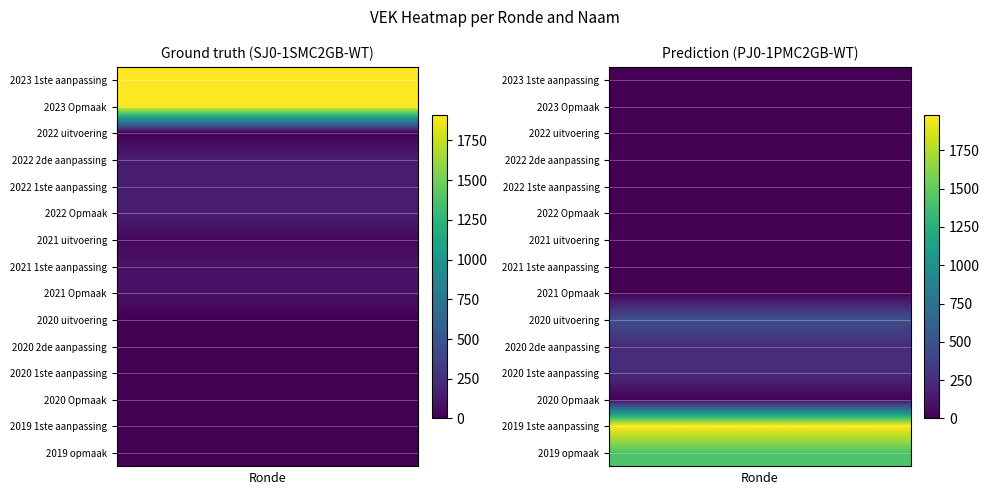

What is the highest value of the SJ0-1SMC2GB-WT series?

1911